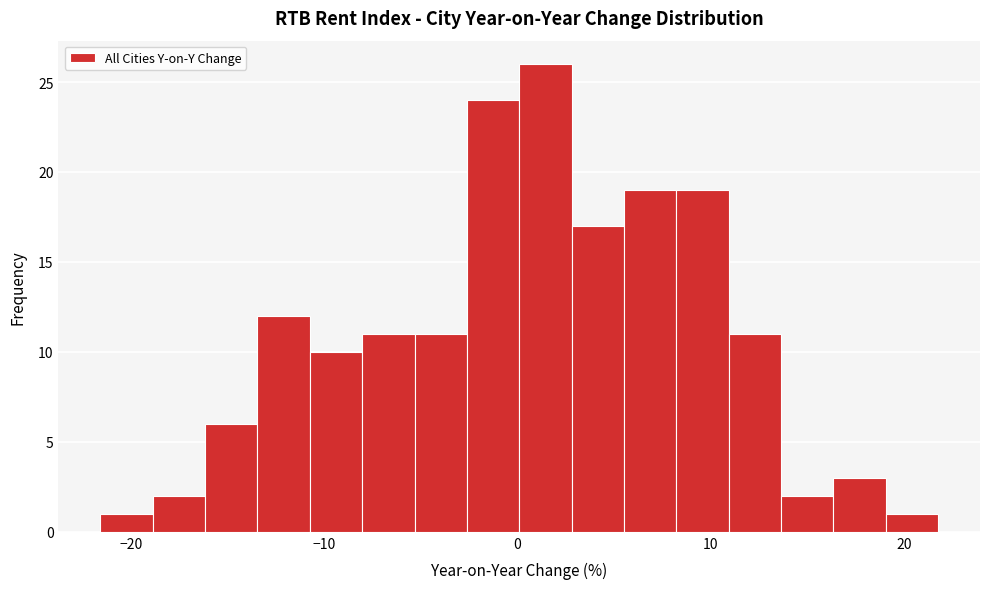

Read against the x-axis, roughly where is the centre of the tallest bar?

1